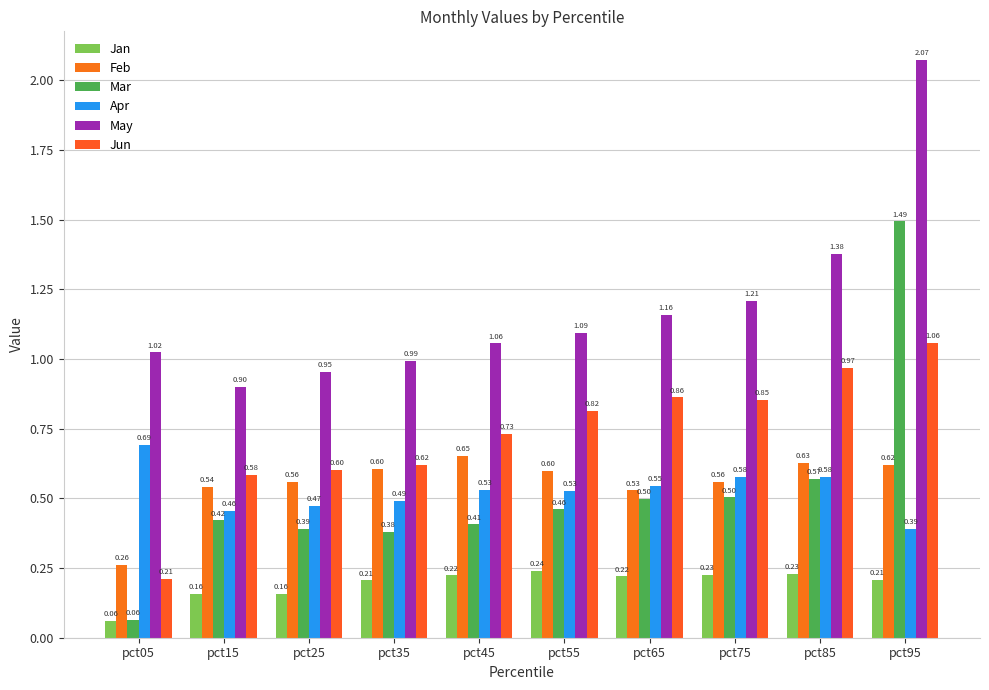

Reading right to left, extract all data points from this chart.

Jan: 0.2	0.2	0.2	0.2	0.2	0.2	0.2	0.2	0.2	0.1
Feb: 0.6	0.6	0.6	0.5	0.6	0.7	0.6	0.6	0.5	0.3
Mar: 1.5	0.6	0.5	0.5	0.5	0.4	0.4	0.4	0.4	0.1
Apr: 0.4	0.6	0.6	0.5	0.5	0.5	0.5	0.5	0.5	0.7
May: 2.1	1.4	1.2	1.2	1.1	1.1	1.0	1.0	0.9	1.0
Jun: 1.1	1.0	0.9	0.9	0.8	0.7	0.6	0.6	0.6	0.2